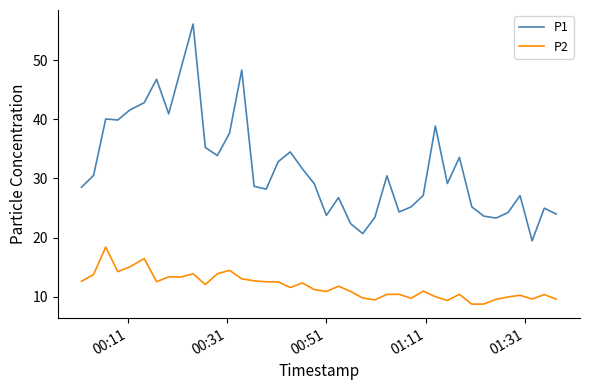

Which series has the largest range (max minus min)?

P1